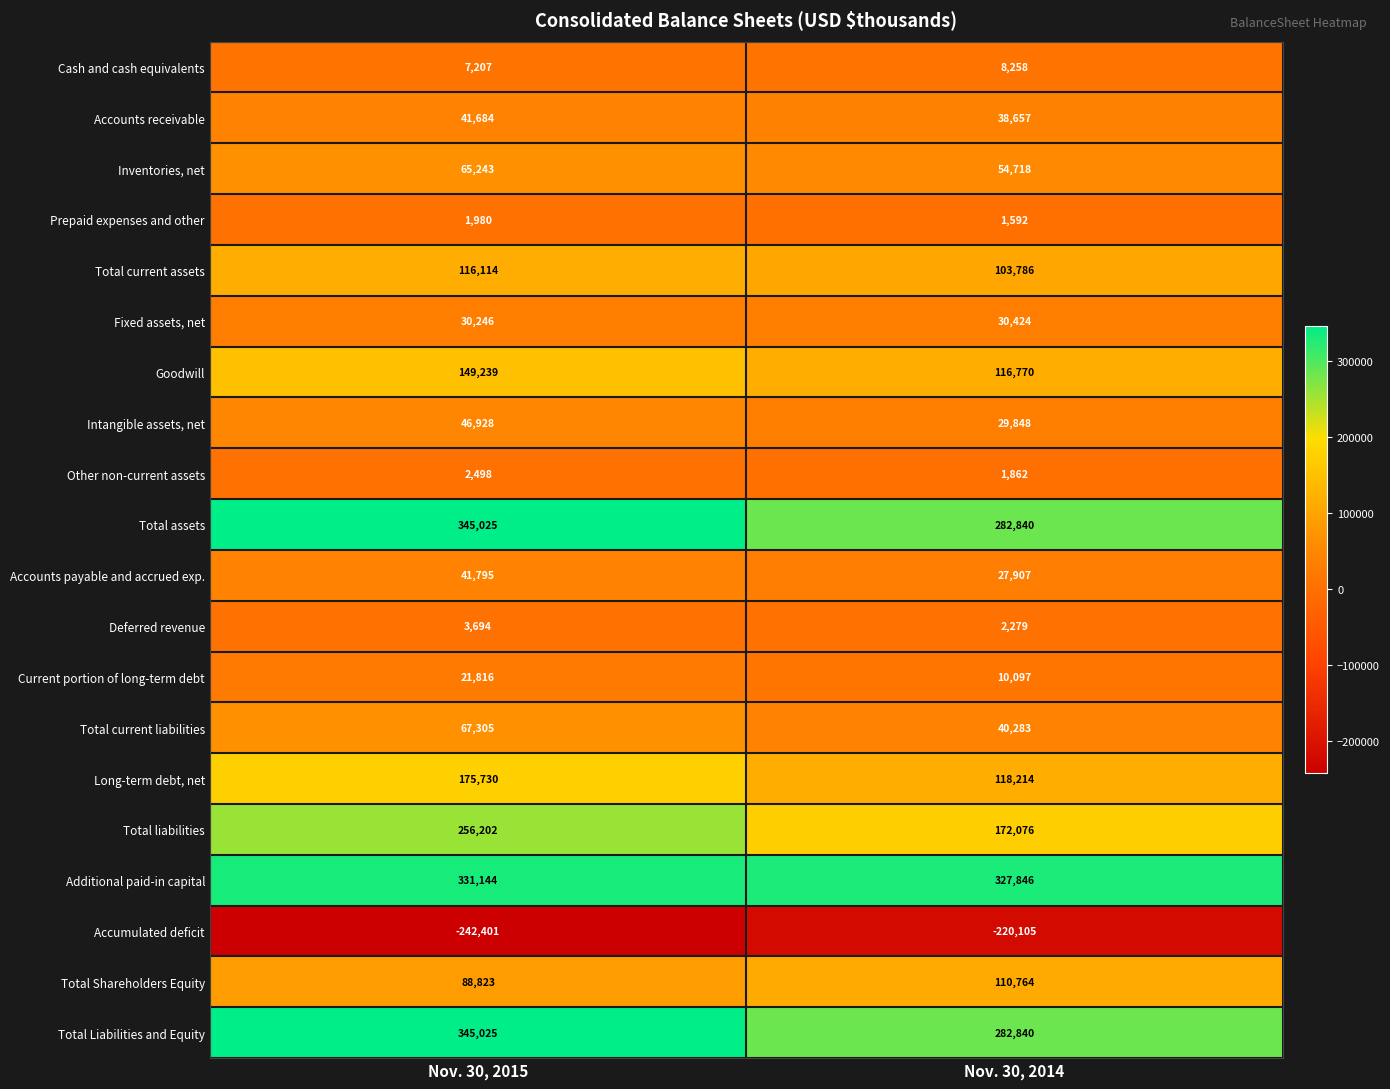

Which series has the largest total across all categories?

Additional paid-in capital